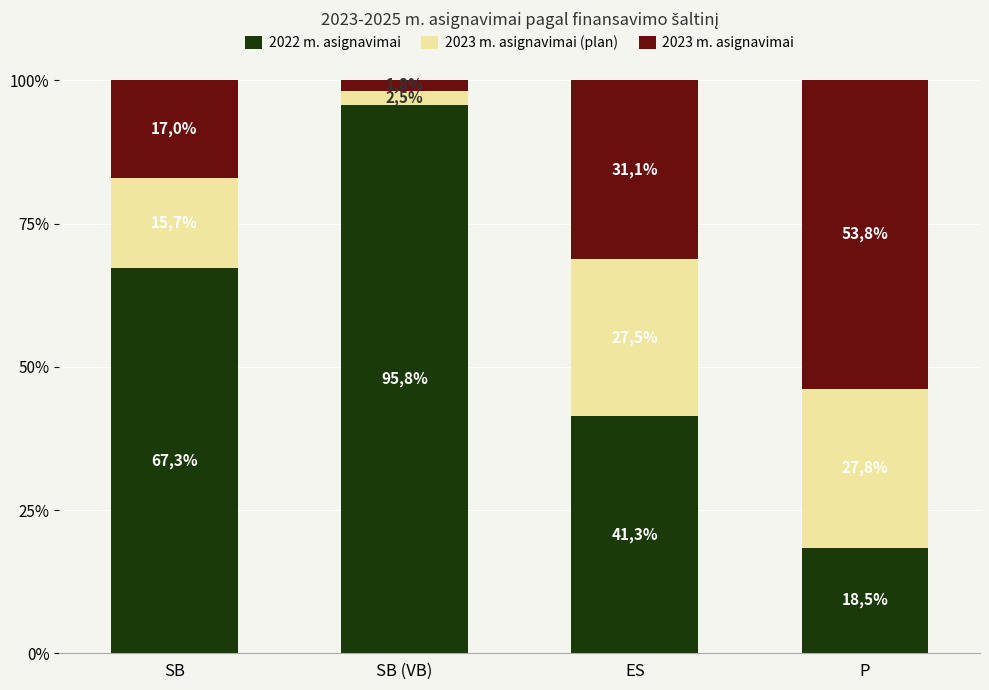

What are all the series names shown in the legend?

2022 m. asignavimai, 2023 m. asignavimai (plan), 2023 m. asignavimai